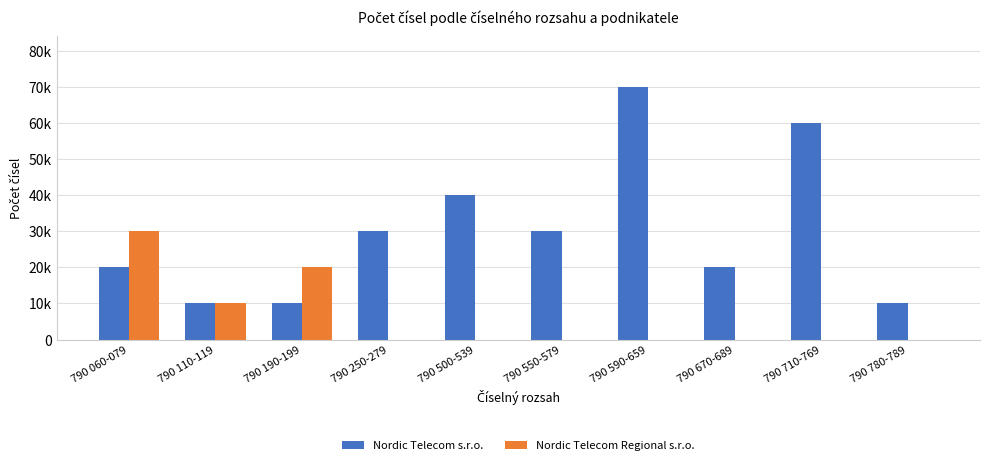

Count the Nordic Telecom Regional s.r.o. values in the range 0 to 10000.

8